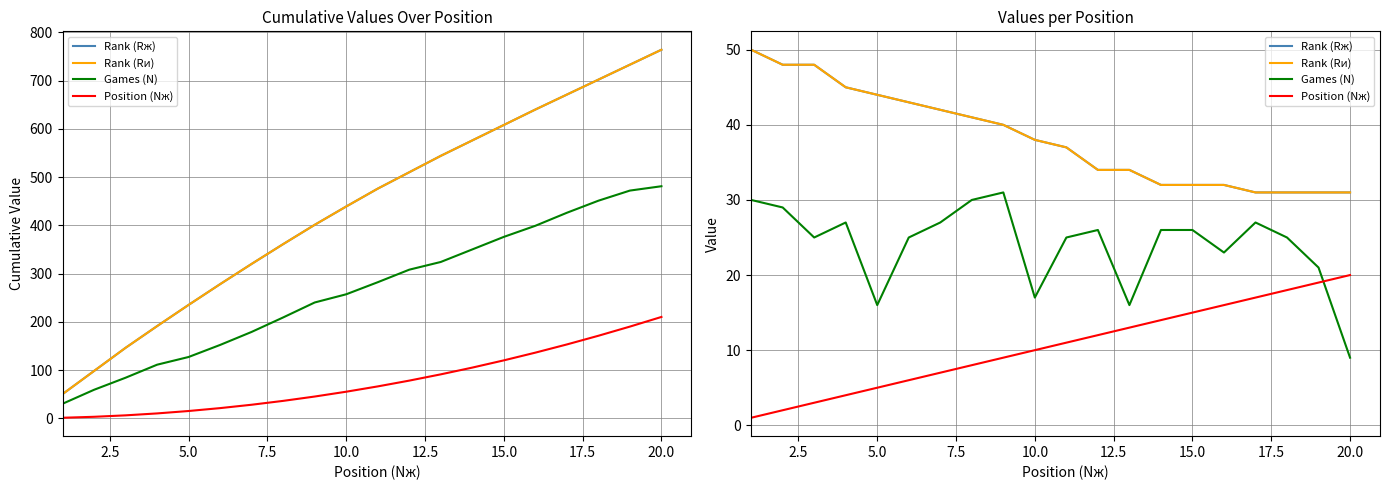

How many lines are shown in the chart?

4